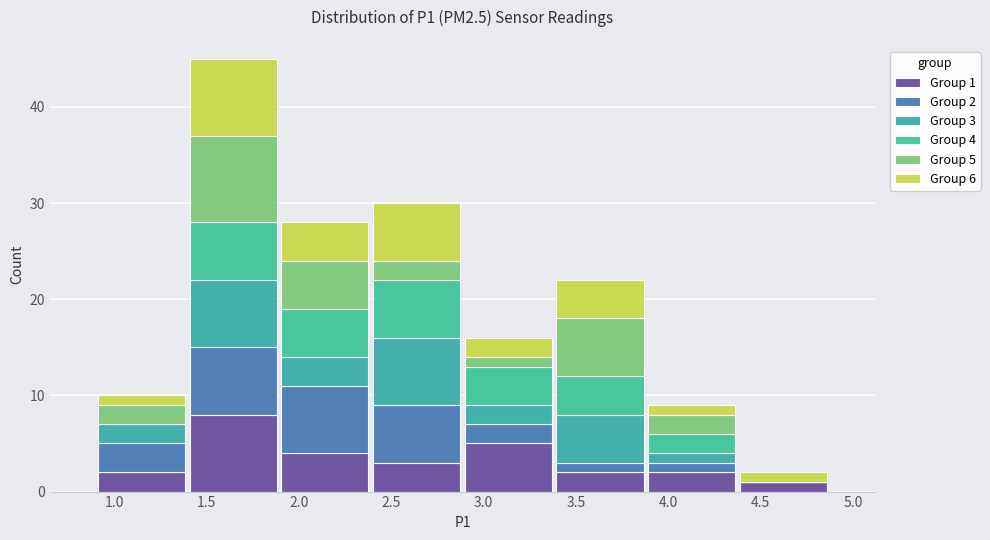

Which range on the x-axis has the tallest stacked bar (by total height)?

1.40 to 1.90